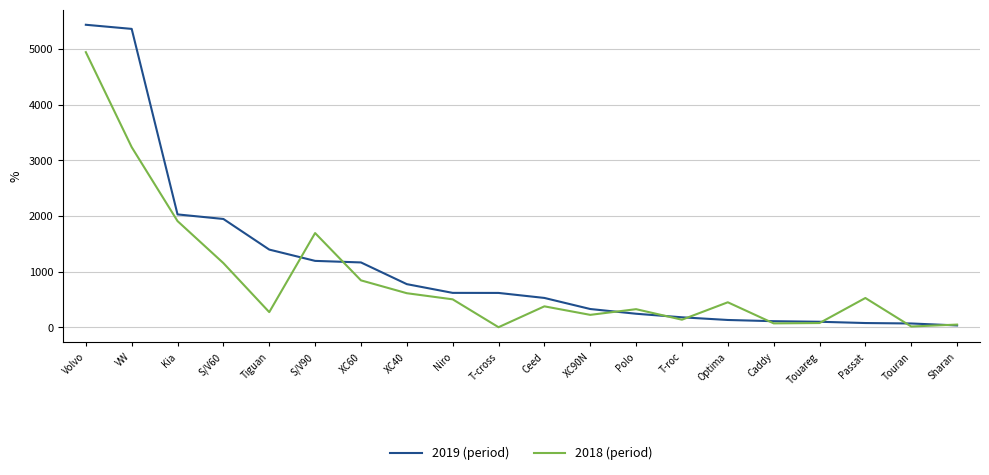

True or false: 2018 (period) has a value of 1907 at Kia.

True